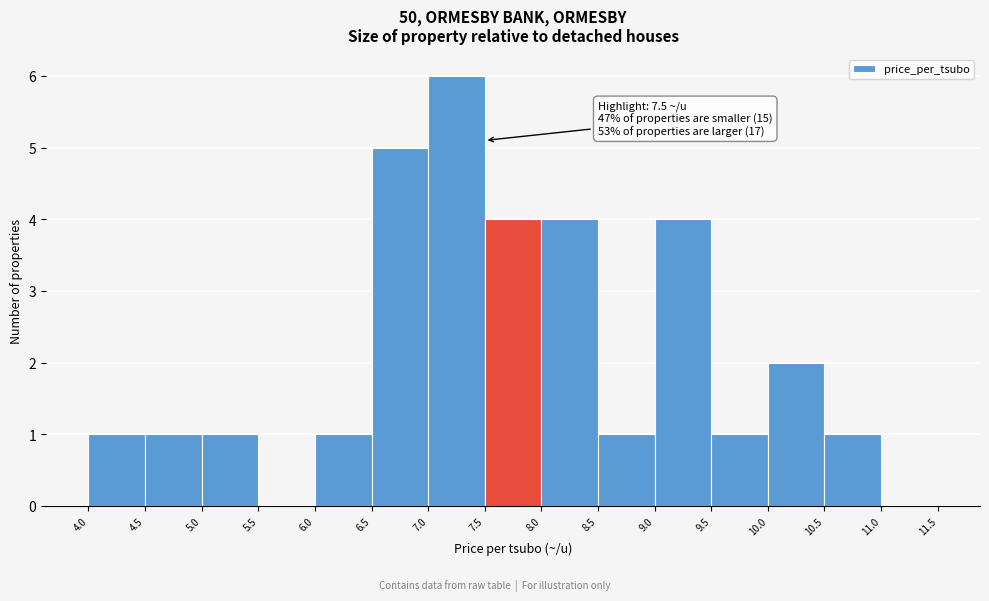

Which range on the x-axis has the tallest bar?

7.0 to 7.5